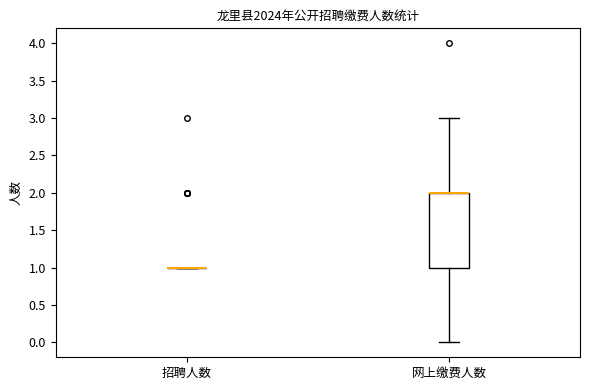

Comparing the boxes themselves (not the whiskers), which one is the tallest?

网上缴费人数